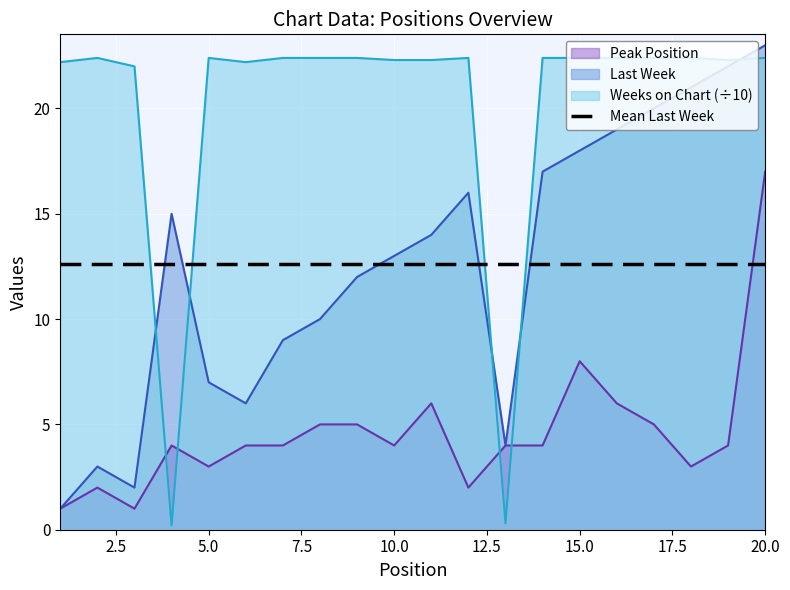

What is the lowest value of the Weeks on Chart series?

0.2